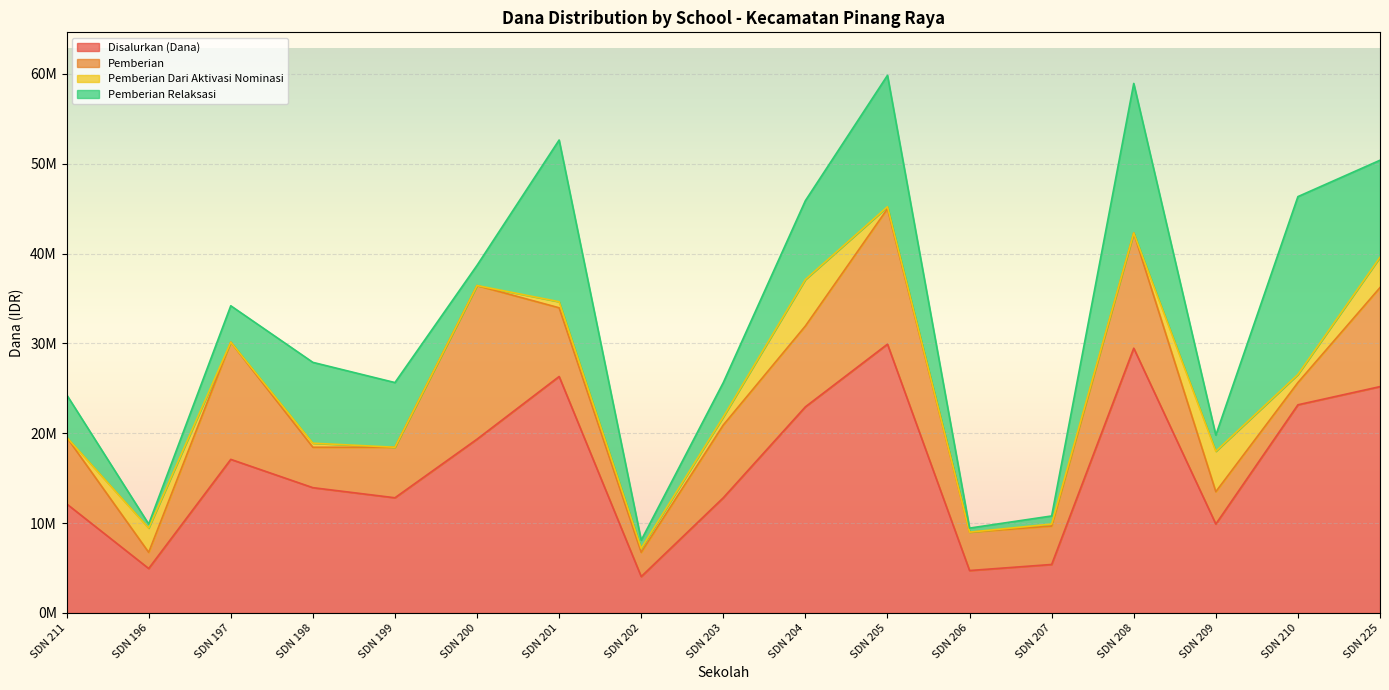

How many values in the Pemberian series are below 7425000?

8